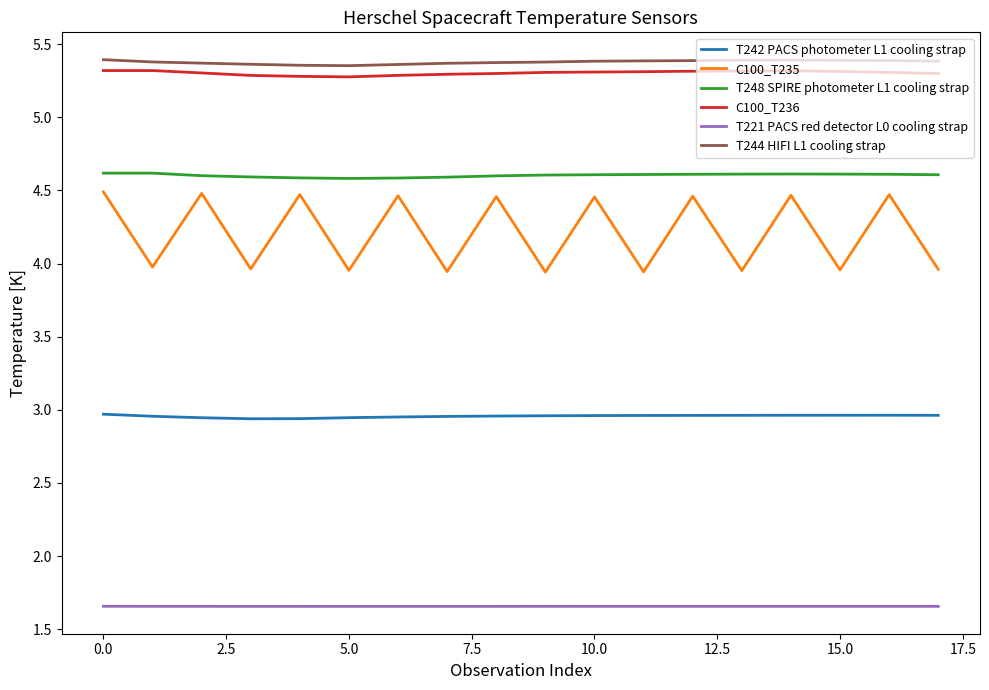

Rank the series by their maximum value, from lowest to highest.

T221 PACS red detector L0 cooling strap, T242 PACS photometer L1 cooling strap, C100_T235, T248 SPIRE photometer L1 cooling strap, C100_T236, T244 HIFI L1 cooling strap